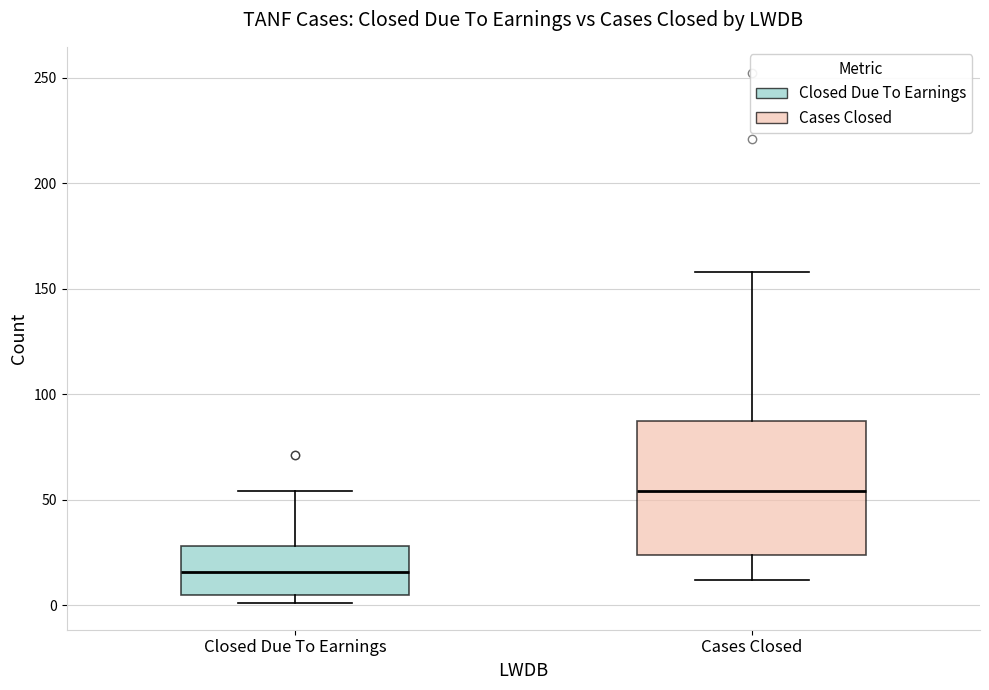

Reading left to right, transcribe this box plot: for each box, give where its median line is, the range the box spans, and where its two whiskers end, as read against the y-axis. The values are not printed on the chart, so give them approximately, as read against the axis.

Closed Due To Earnings: median 15, box 5 to 30, whiskers 0 to 55
Cases Closed: median 55, box 25 to 85, whiskers 10 to 160